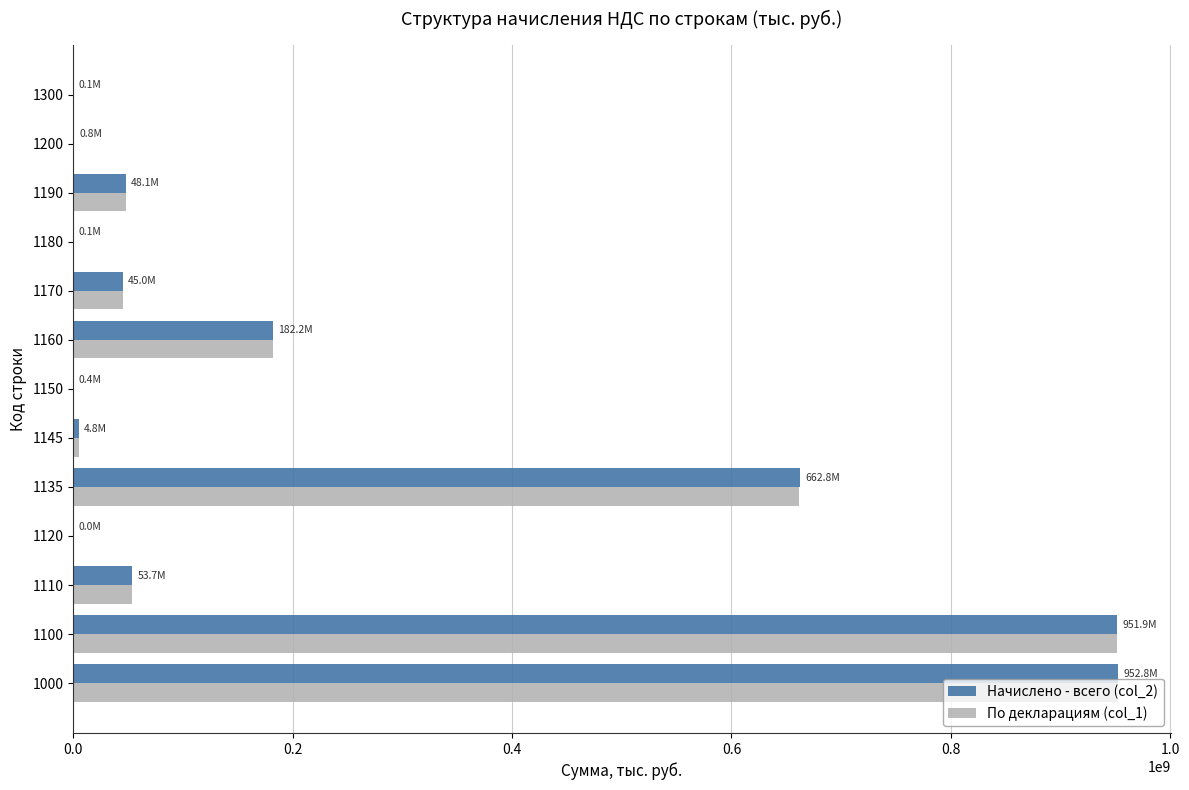

Is the value of По декларациям (col_1) at 1000 greater than the value of Начислено - всего (col_2) at 1120?

Yes